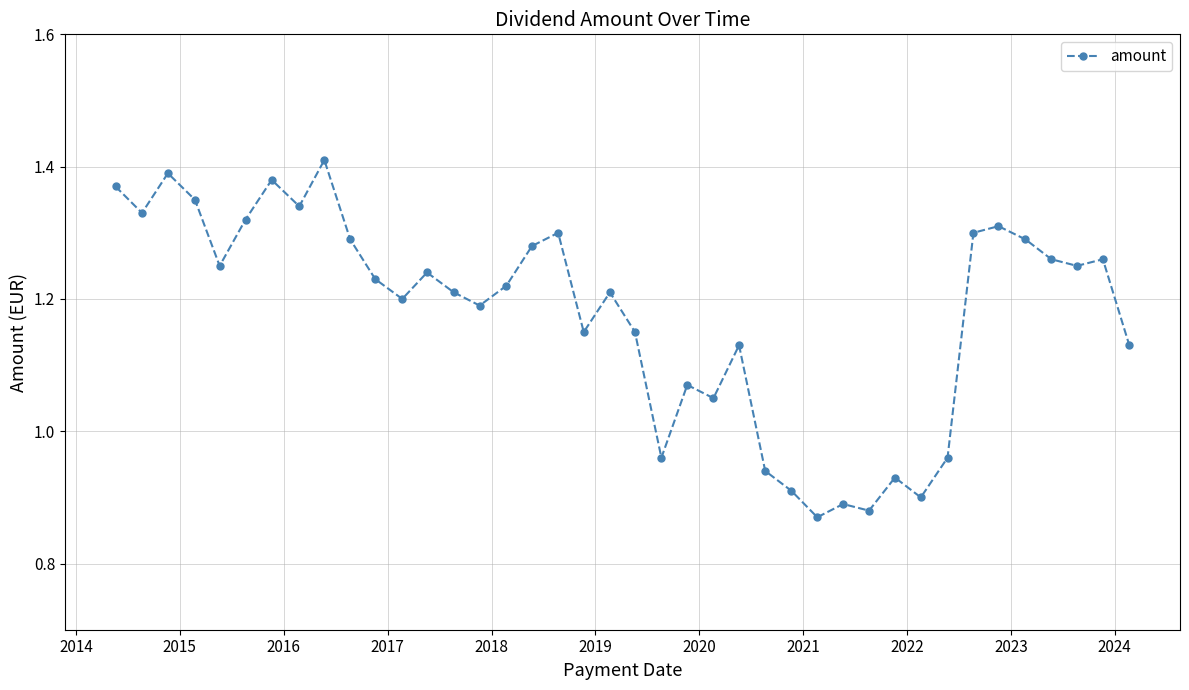

How many lines are shown in the chart?

1